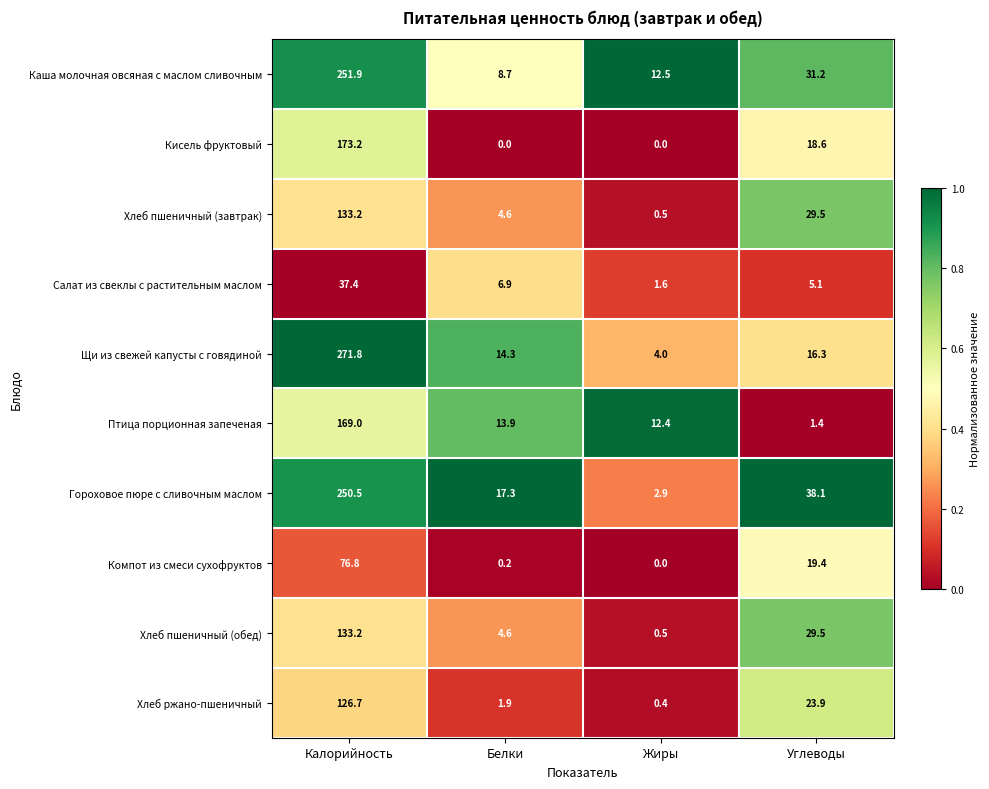

At which label is Салат из свеклы с растительным маслом closest to 19?

Белки